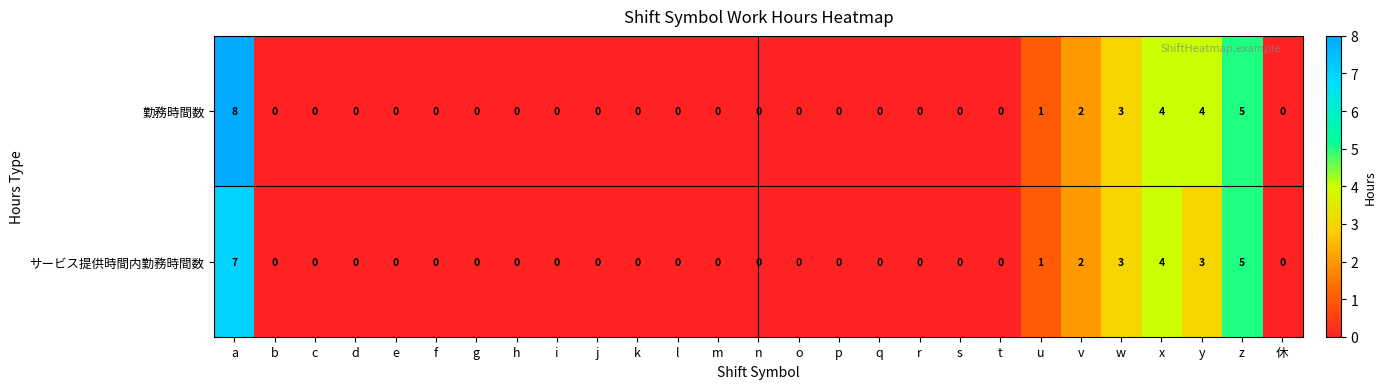

Which category has the highest value in the 勤務時間数 series?

a